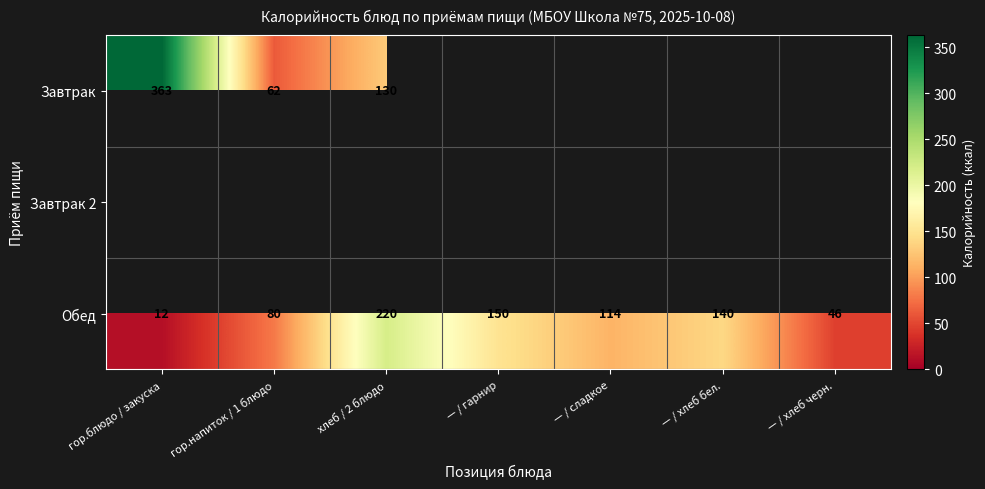

List the labels in order of Обед value, smallest first.

гор.блюдо / закуска, — / хлеб черн., гор.напиток / 1 блюдо, — / сладкое, — / хлеб бел., — / гарнир, хлеб / 2 блюдо